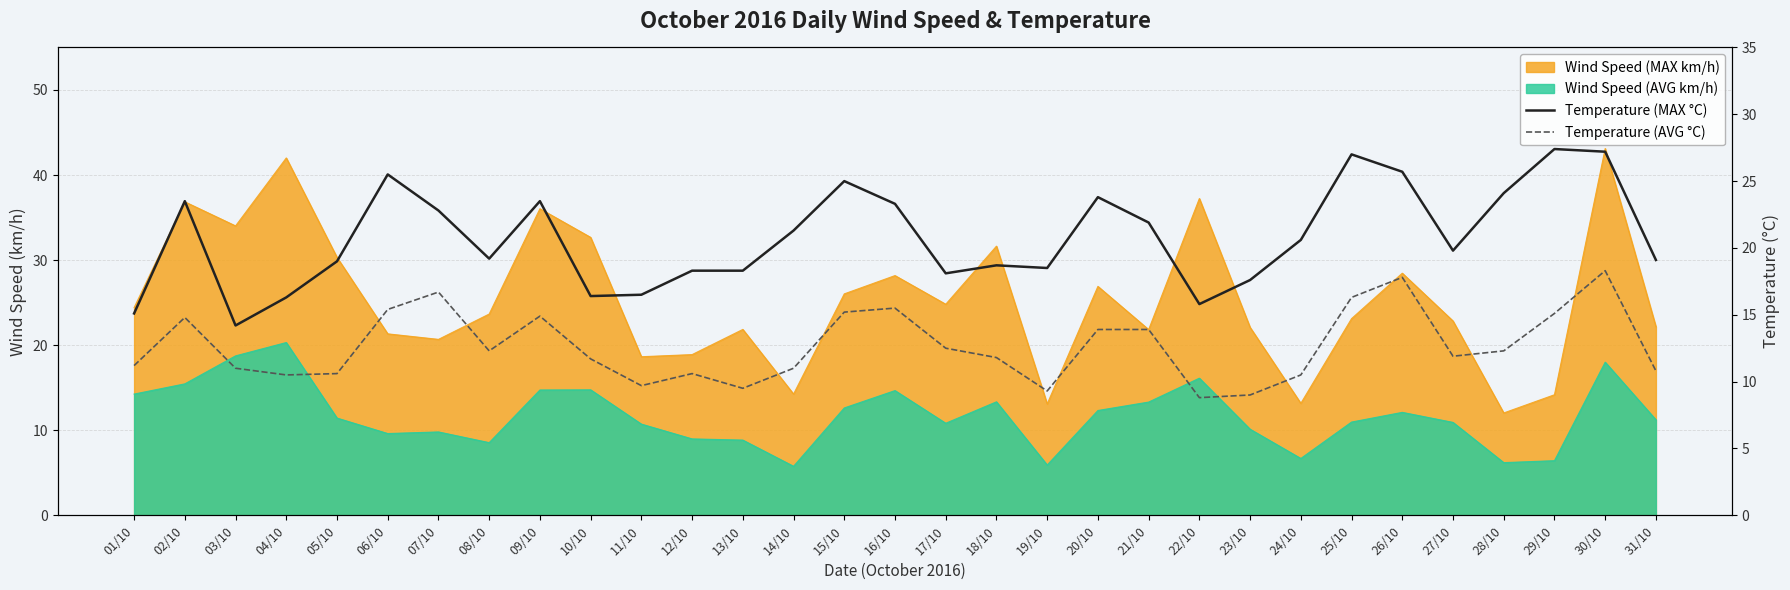

What is the label of the 8th point from the right?

24/10